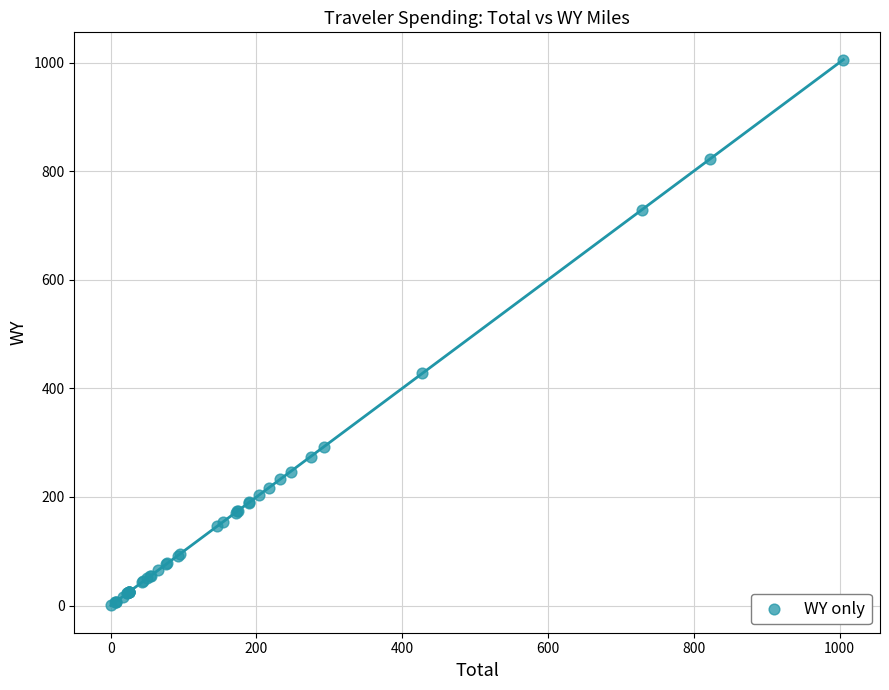

What Y value in the scatter plot is closest to 502?

427.8